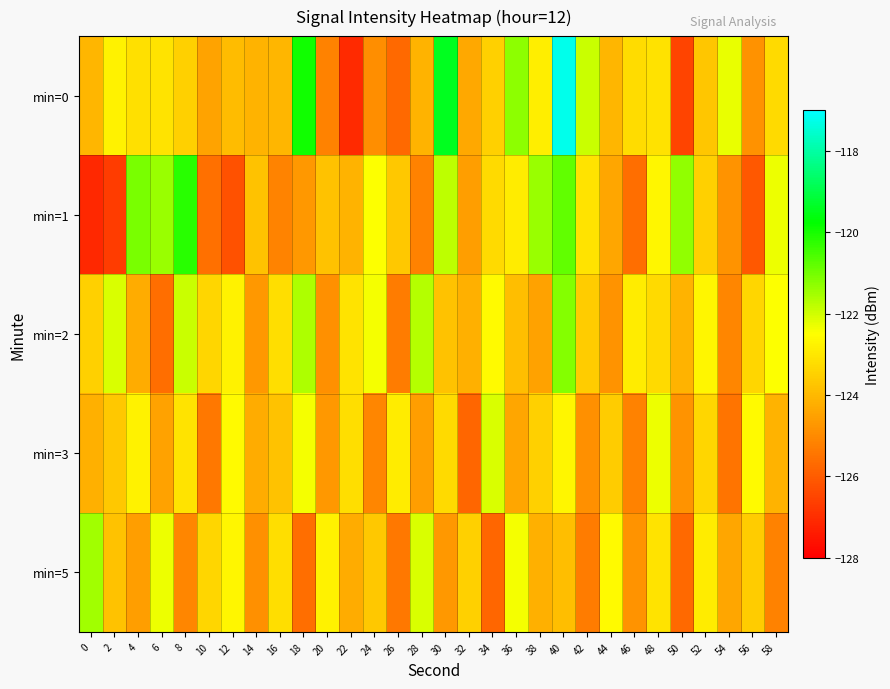

What is the total value across all series at 2?

-619.1